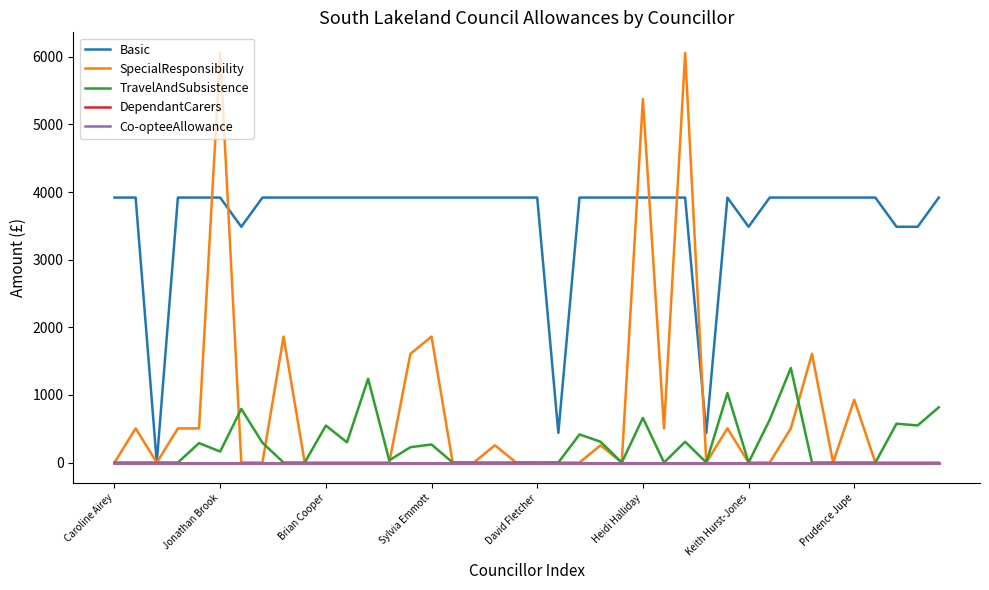

Reading left to right, extract all data points from this chart.

Basic: 3919.0	3919.0	0.0	3919.0	3919.0	3919.0	3487.0	3919.0	3919.0	3919.0	3919.0	3919.0	3919.0	3919.0	3919.0	3919.0	3919.0	3919.0	3919.0	3919.0	3919.0	438.1	3919.0	3919.0	3919.0	3919.0	3919.0	3919.0	438.1	3919.0	3487.0	3919.0	3919.0	3919.0	3919.0	3919.0	3919.0	3487.0	3487.0	3919.0
SpecialResponsibility: 0.0	505.0	0.0	505.0	505.0	6060.0	0.0	0.0	1863.0	0.0	0.0	0.0	0.0	0.0	1607.6	1863.0	0.0	0.0	255.4	0.0	0.0	0.0	0.0	255.4	0.0	5375.8	505.0	6060.0	0.0	505.0	0.0	0.0	505.0	1607.6	0.0	929.0	0.0	0.0	0.0	0.0
TravelAndSubsistence: 0.0	0.0	0.0	0.0	287.6	162.4	792.9	292.5	0.0	0.0	547.2	298.8	1238.9	32.4	226.8	266.8	0.0	0.0	0.0	0.0	0.0	0.0	415.8	307.4	0.0	659.7	0.0	307.2	0.0	1027.3	0.0	631.8	1398.4	0.0	0.0	0.0	0.0	574.6	548.5	817.2
DependantCarers: 0.0	0.0	0.0	0.0	0.0	0.0	0.0	0.0	0.0	0.0	0.0	0.0	0.0	0.0	0.0	0.0	0.0	0.0	0.0	0.0	0.0	0.0	0.0	0.0	0.0	0.0	0.0	0.0	0.0	0.0	0.0	0.0	0.0	0.0	0.0	0.0	0.0	0.0	0.0	0.0
Co-opteeAllowance: 0.0	0.0	0.0	0.0	0.0	0.0	0.0	0.0	0.0	0.0	0.0	0.0	0.0	0.0	0.0	0.0	0.0	0.0	0.0	0.0	0.0	0.0	0.0	0.0	0.0	0.0	0.0	0.0	0.0	0.0	0.0	0.0	0.0	0.0	0.0	0.0	0.0	0.0	0.0	0.0